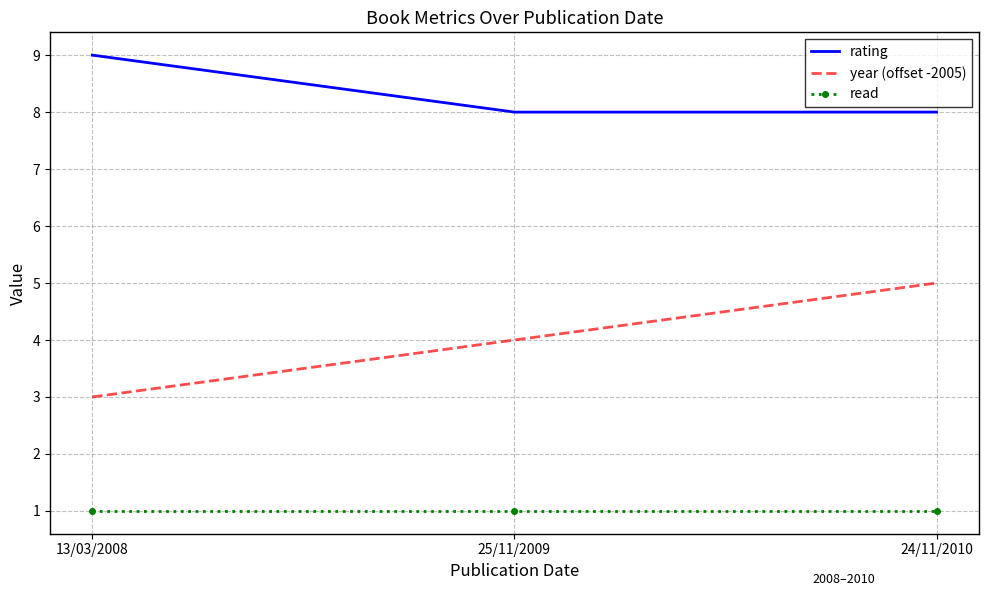

Is the value of year (offset -2005) at 25/11/2009 greater than the value of rating at 25/11/2009?

No